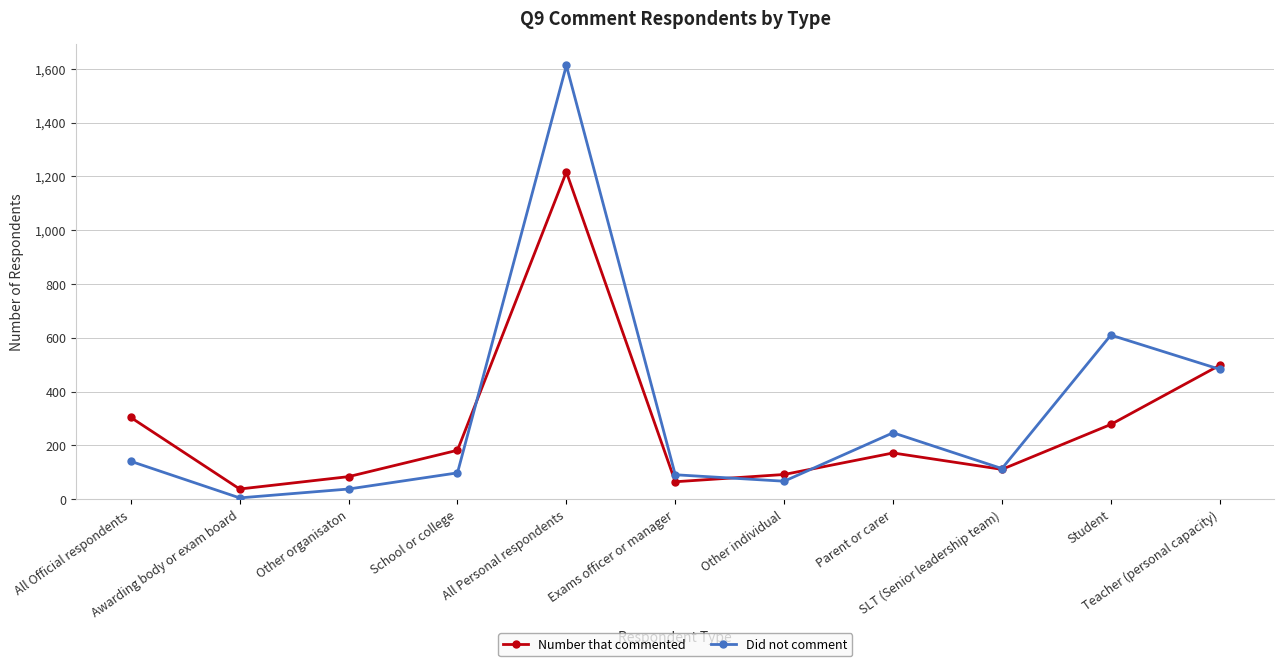

True or false: Did not comment has a value of 114 at SLT (Senior leadership team).

True